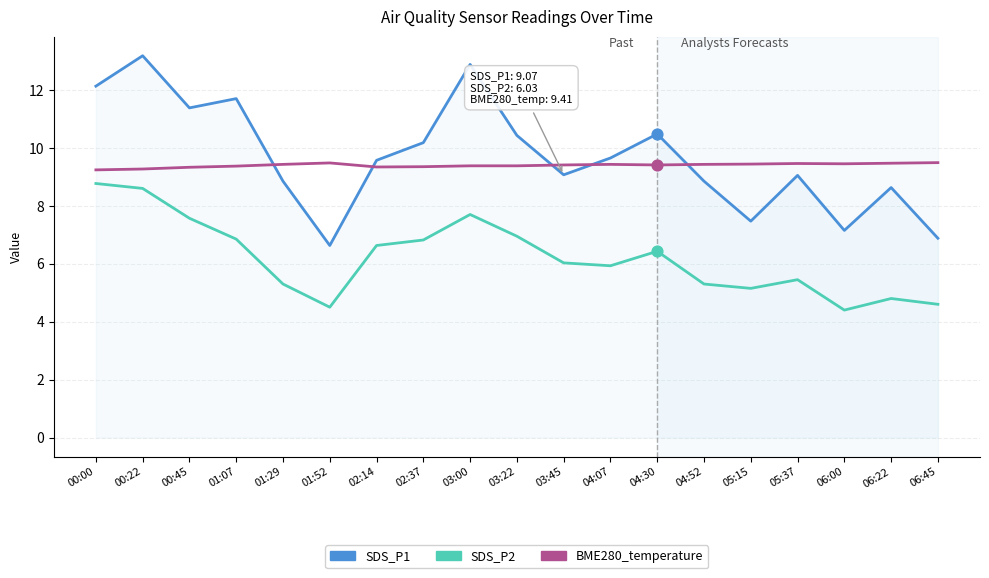

Is the value of SDS_P1 at 00:22 greater than the value of SDS_P2 at 04:52?

Yes